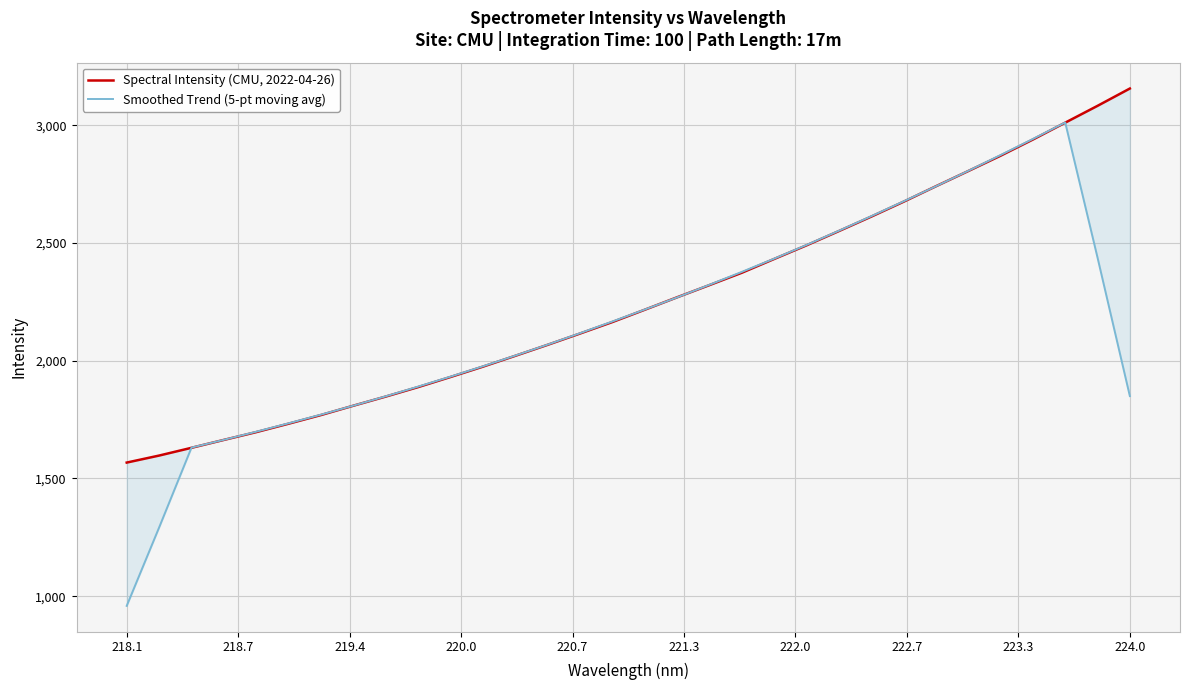

Which series has the widest spread of values?

Smoothed Trend (5-pt moving avg)